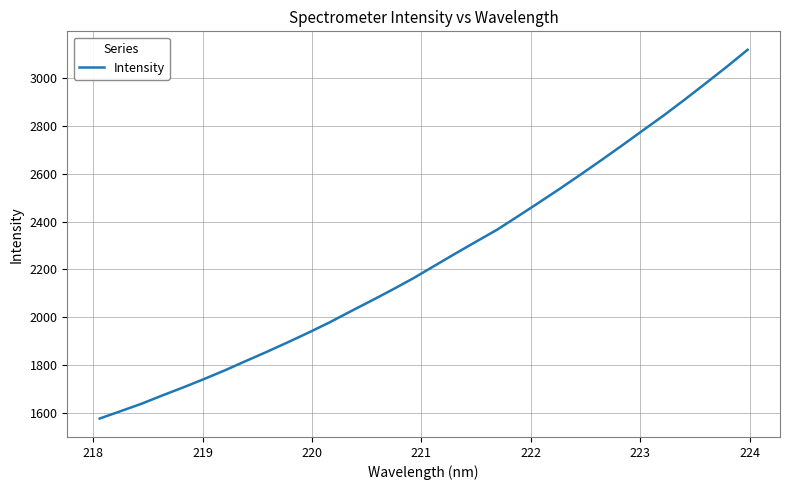

What is the minimum value shown in the chart?

1575.4